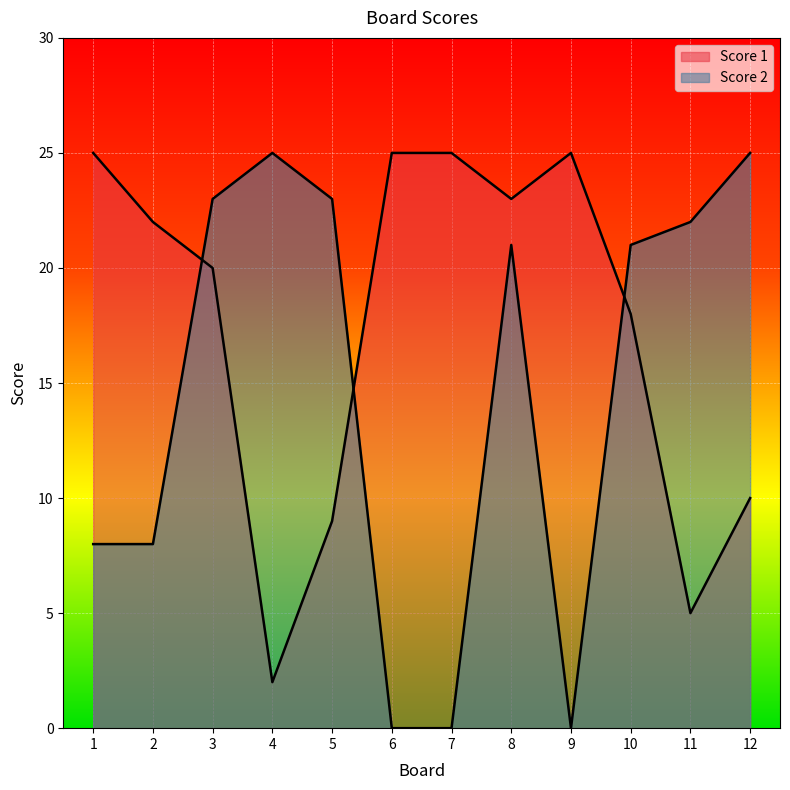

True or false: Score 1 has a value of 23 at 8.

True